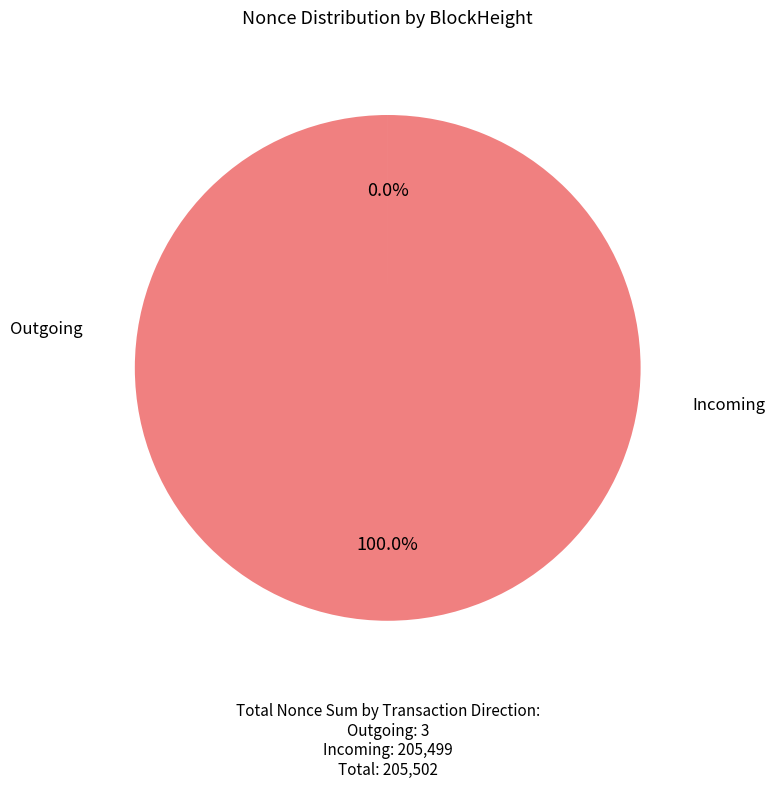

Does any single category account for the majority?

Yes